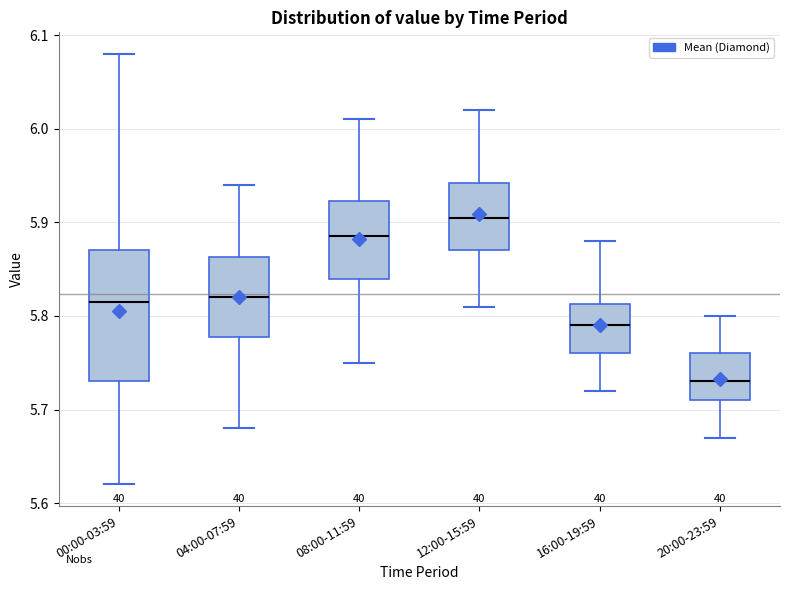

Comparing the boxes themselves (not the whiskers), which one is the tallest?

00:00-03:59